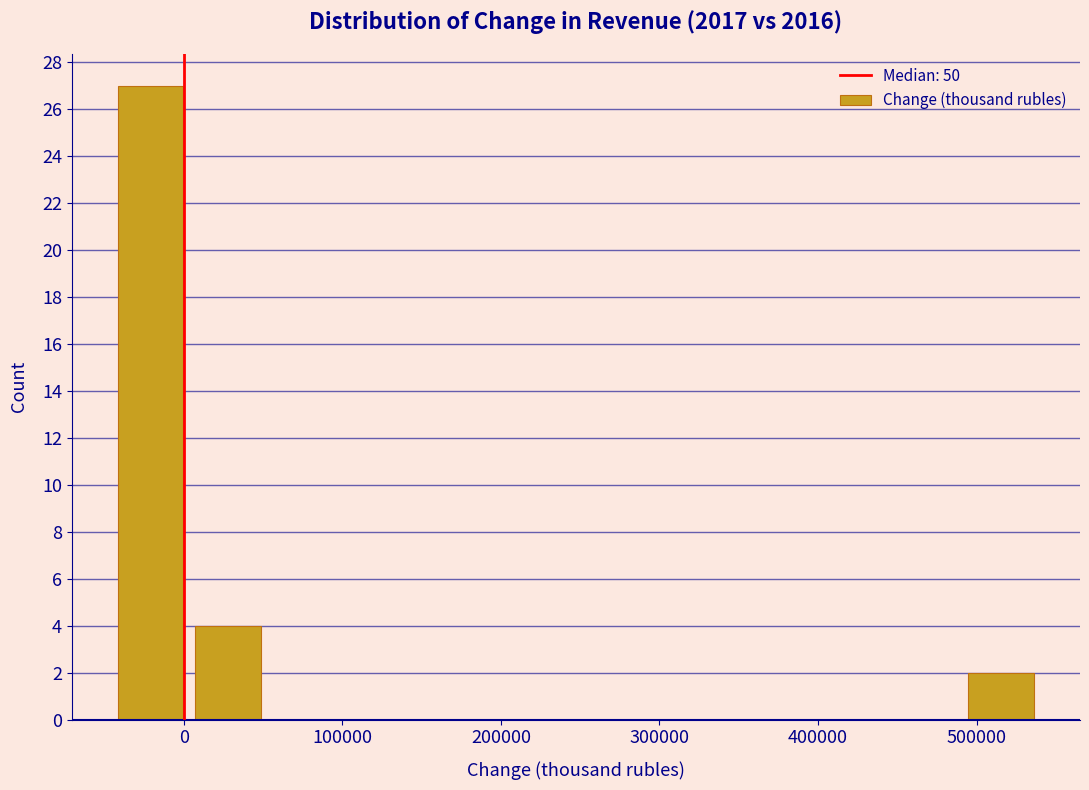

How tall is the bar that spans 490000 to 540000 on the x-axis? Neither the bar edges nor the heights are printed on the chart, so give them approximately, as read against the axes.

2